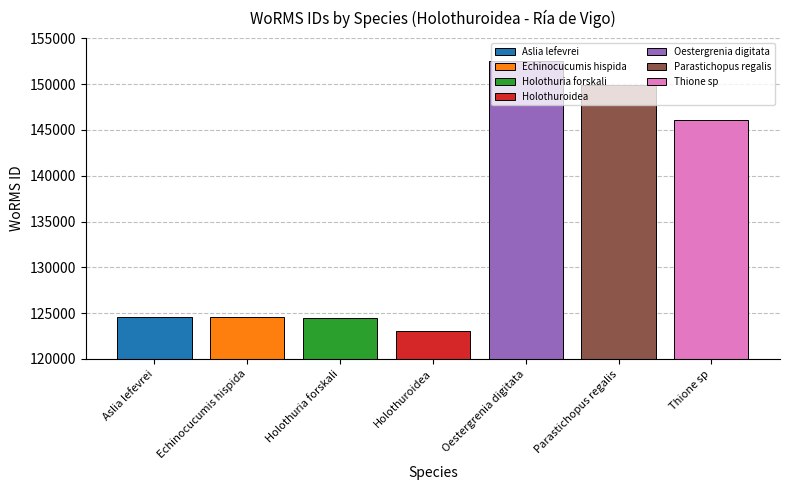

What is the average value?

135048